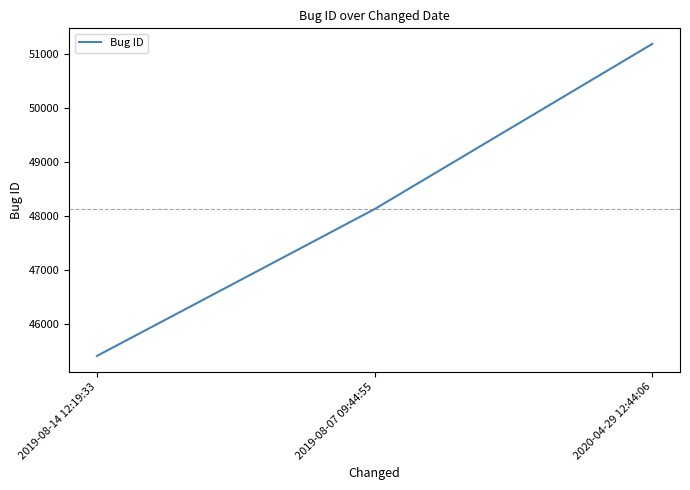

Is this an area chart (filled region under the line)?

No